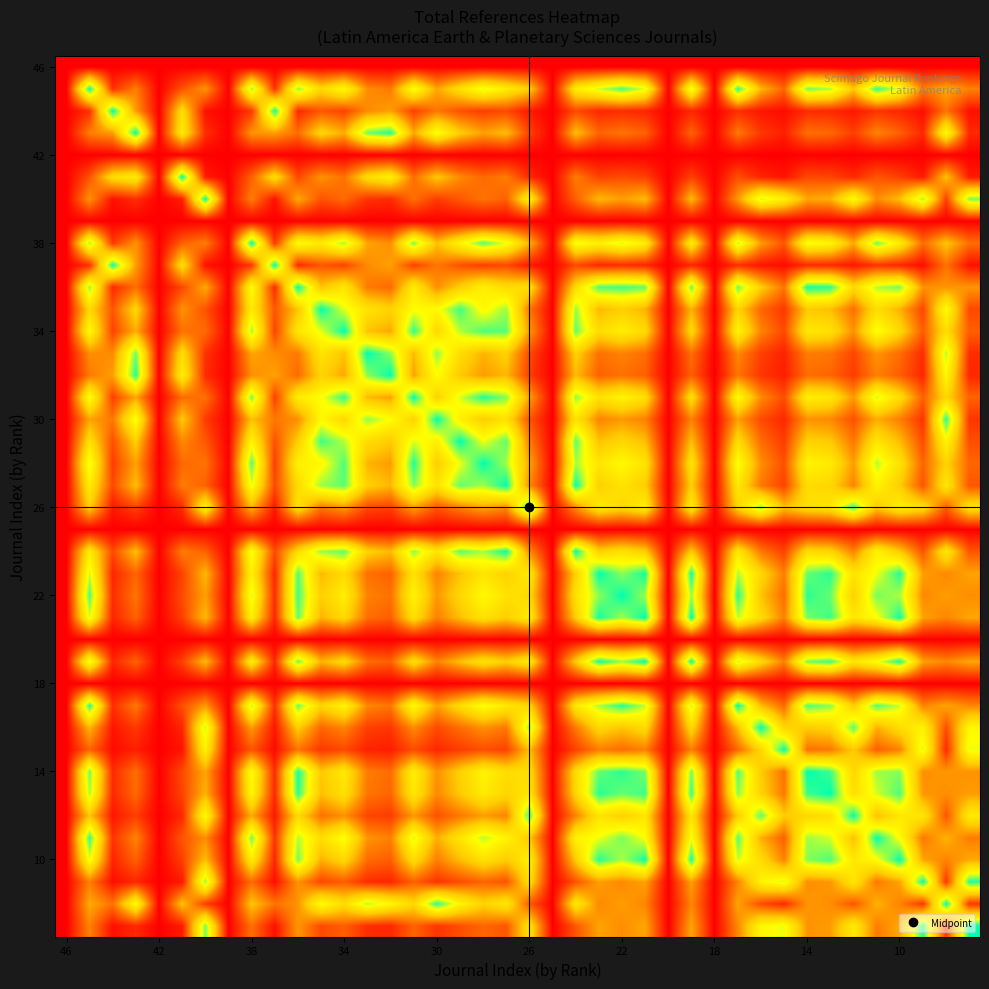

At which category is the sum across all series the highest?

29